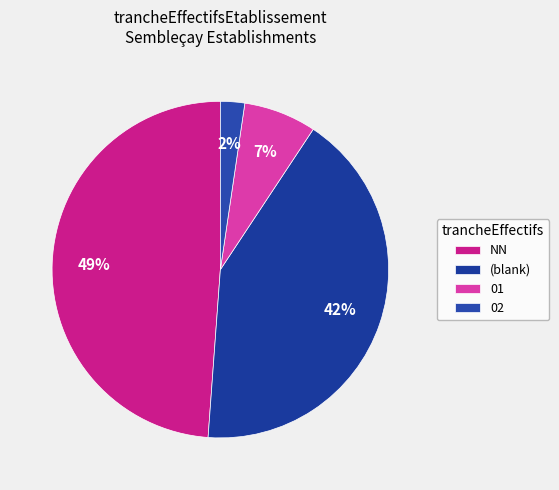

Rank the categories by value from highest to lowest.

NN, (blank), 01, 02